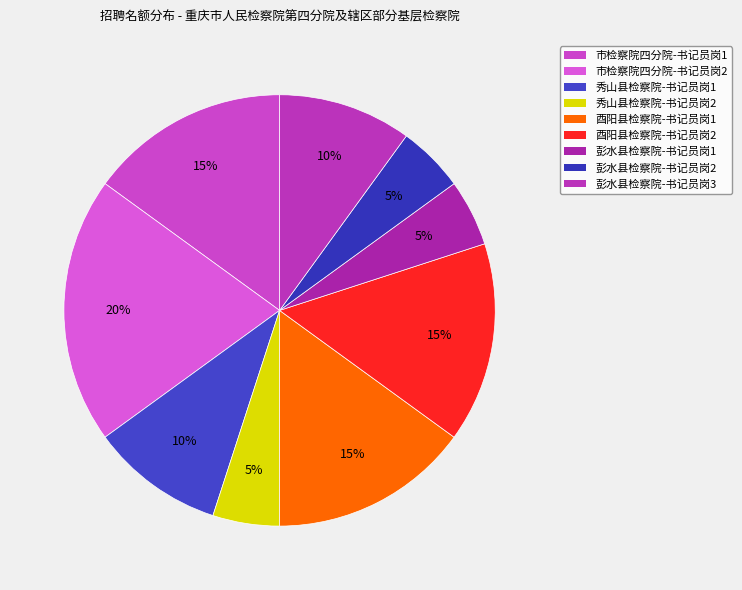

To the nearest percent, what percentage of the pie is 秀山县检察院-书记员岗1?

10%